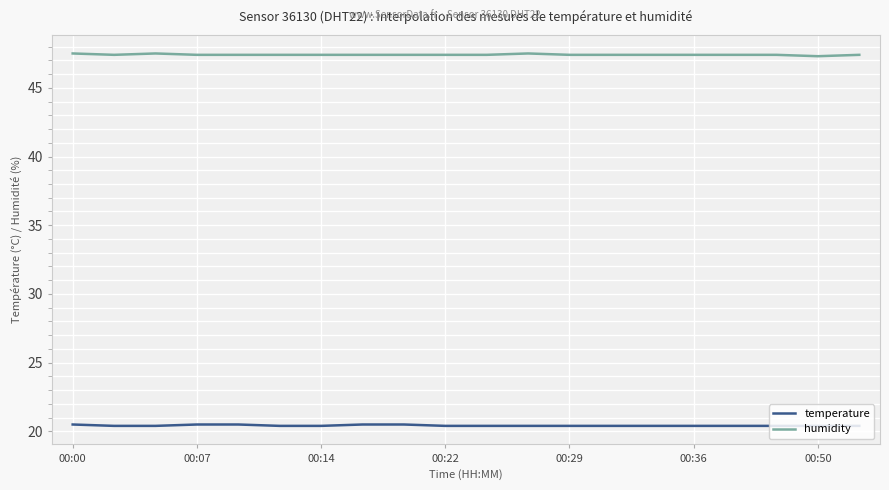

What is the minimum value shown in the chart?

20.4